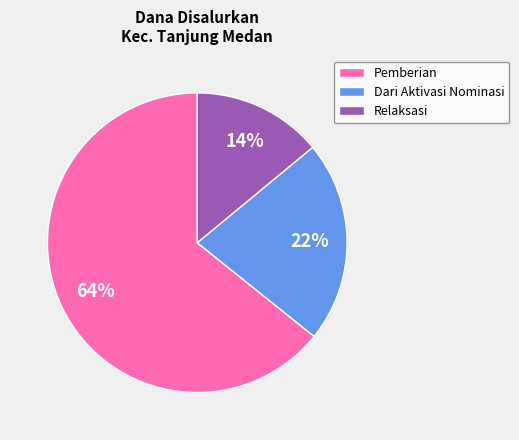

Combined, do Dari Aktivasi Nominasi and Relaksasi account for over 50%?

No